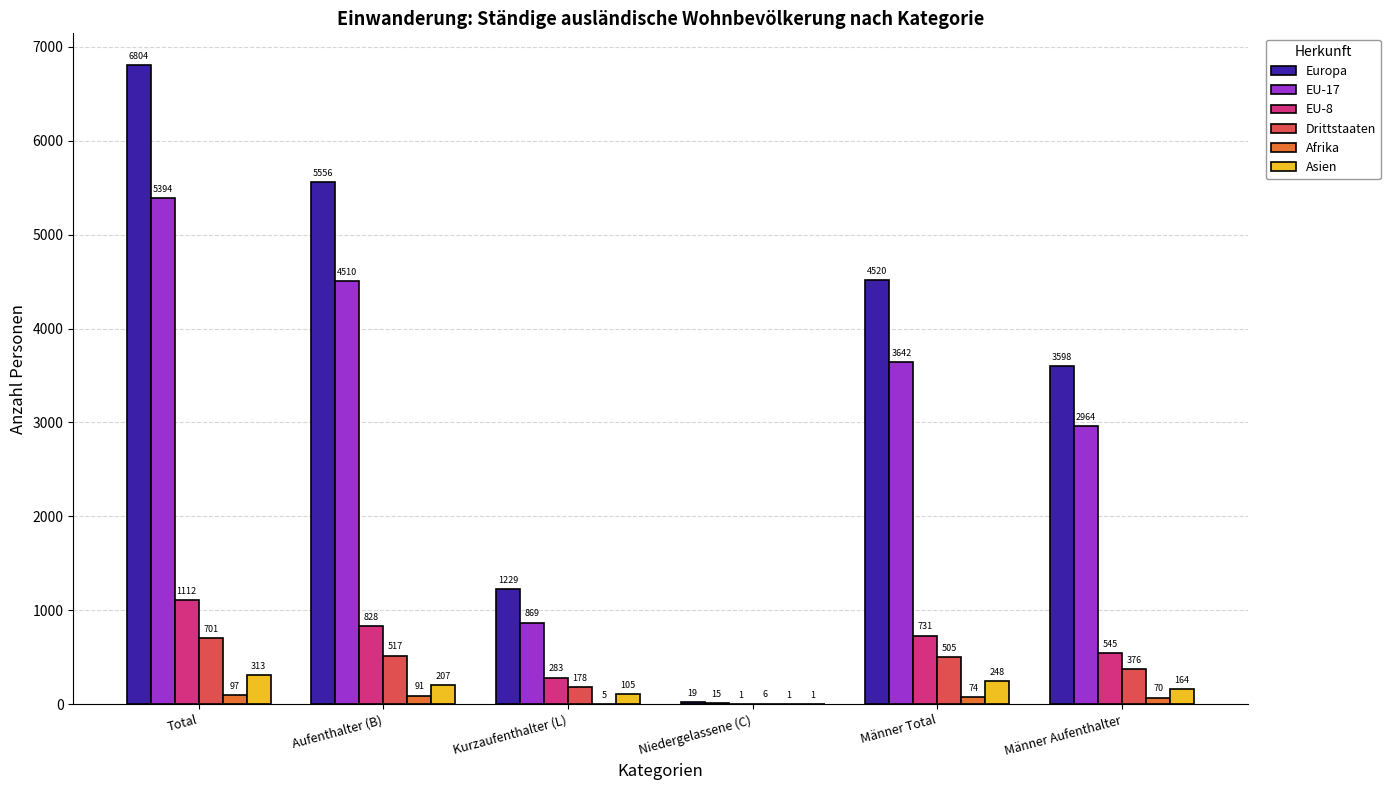

What is the total value across all series at Aufenthalter (B)?

11709